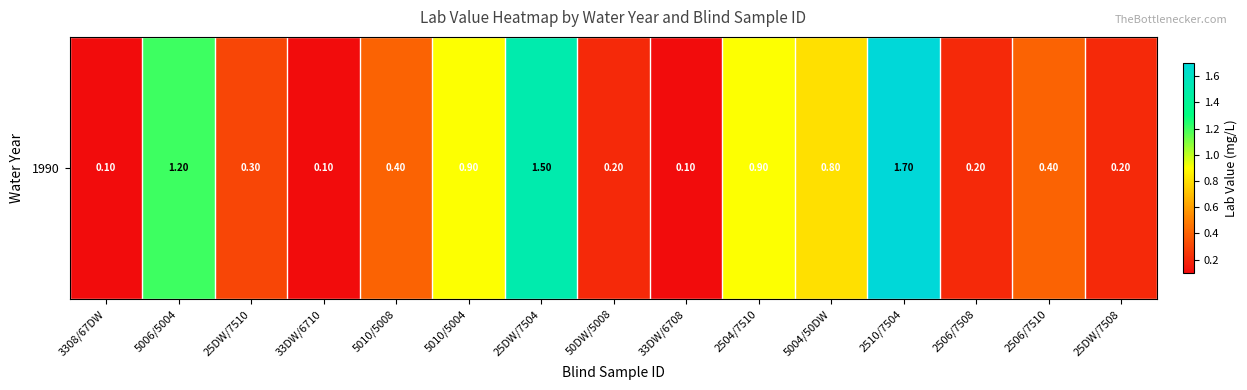

Reading left to right, list all the values displayed in this chart.

3308/67DW=0.1	5006/5004=1.2	25DW/7510=0.3	33DW/6710=0.1	5010/5008=0.4	5010/5004=0.9	25DW/7504=1.5	50DW/5008=0.2	33DW/6708=0.1	2504/7510=0.9	5004/50DW=0.8	2510/7504=1.7	2506/7508=0.2	2506/7510=0.4	25DW/7508=0.2